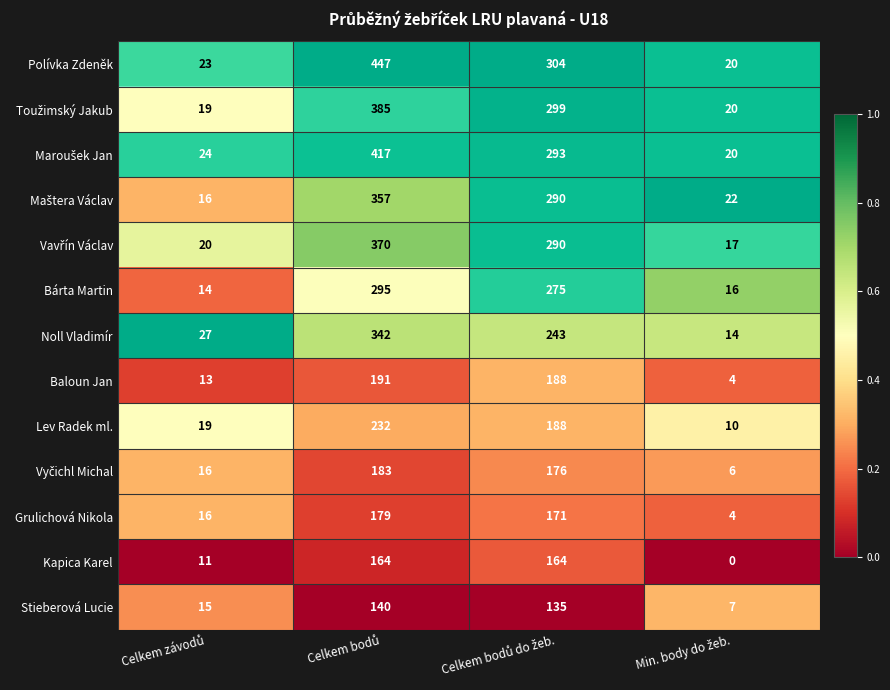

What is the maximum value shown in the chart?

447